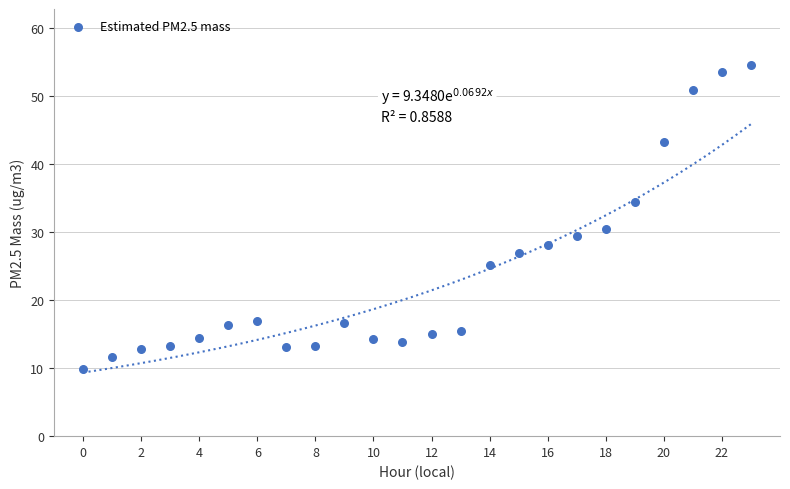

What is the range of Y values (max minus min)?

44.7